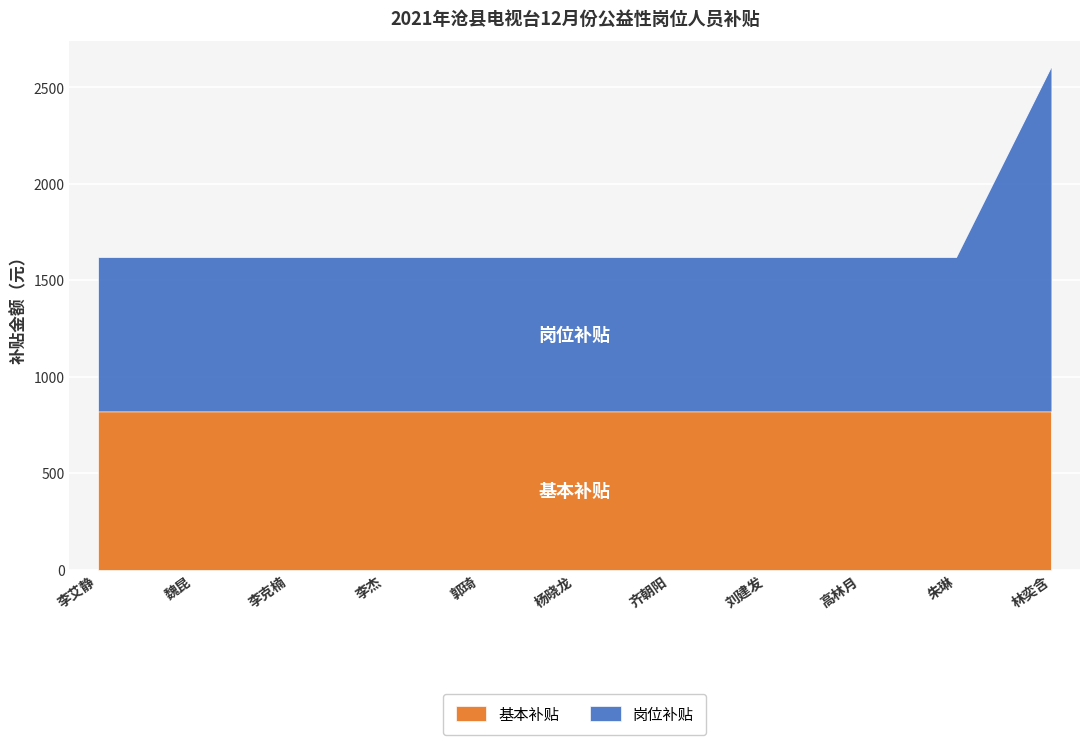

Rank the series by their maximum value, from highest to lowest.

岗位补贴, 基本补贴